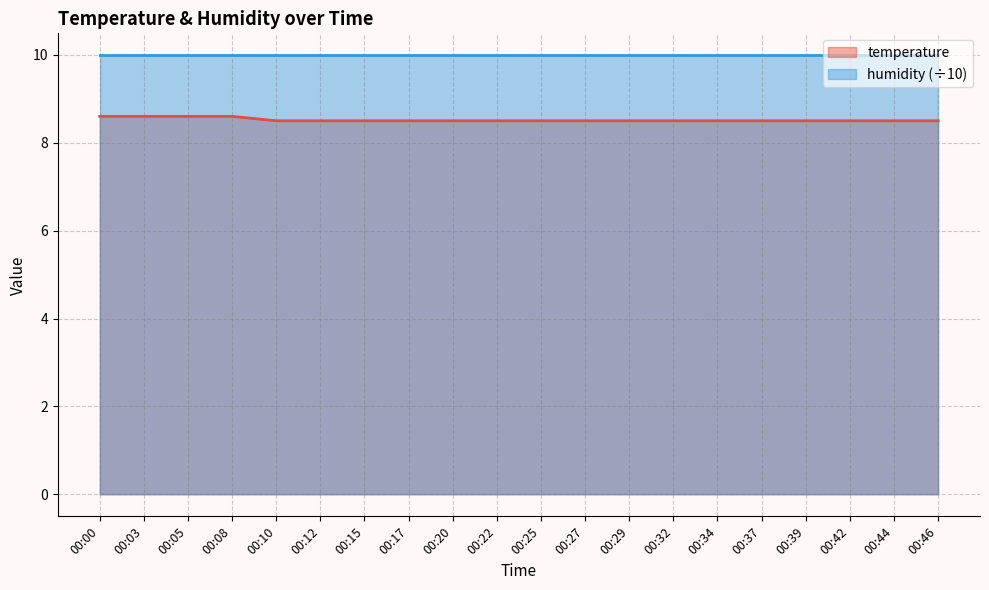

Between 00:25 and 00:29, which is larger?

00:25